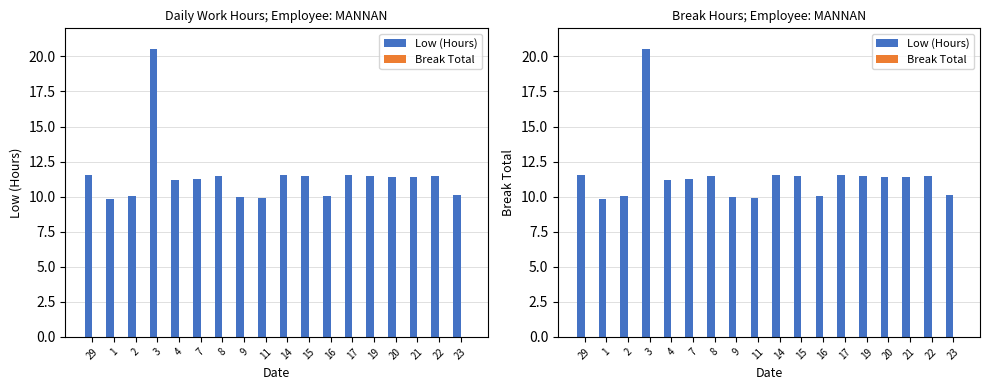

At which category is the sum across all series the highest?

3